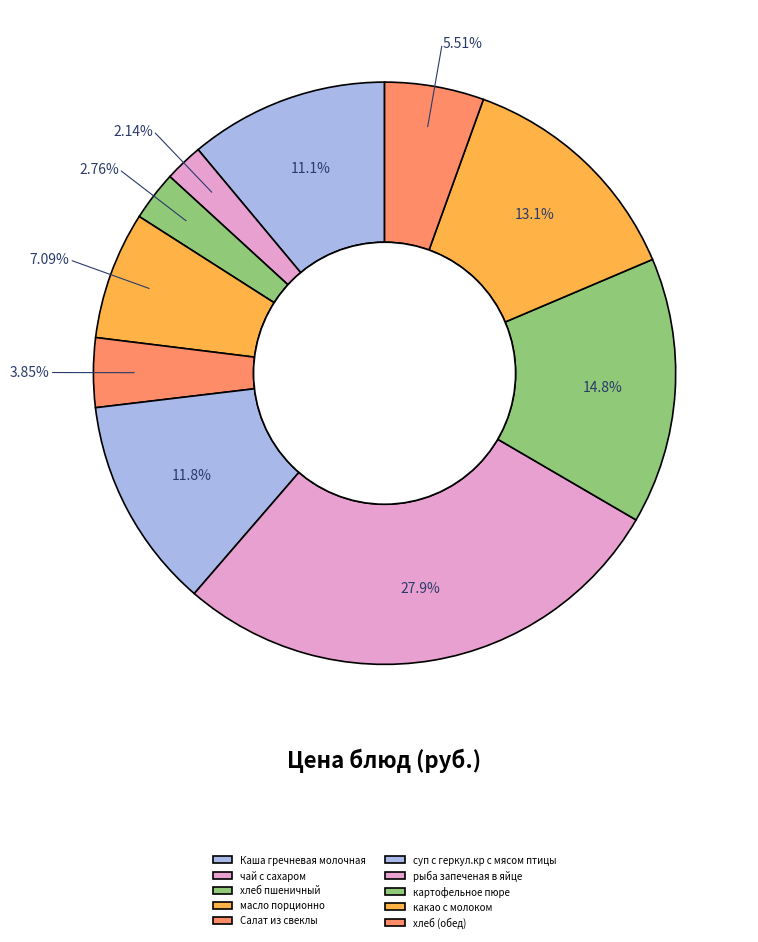

How many segments does this pie chart have?

10